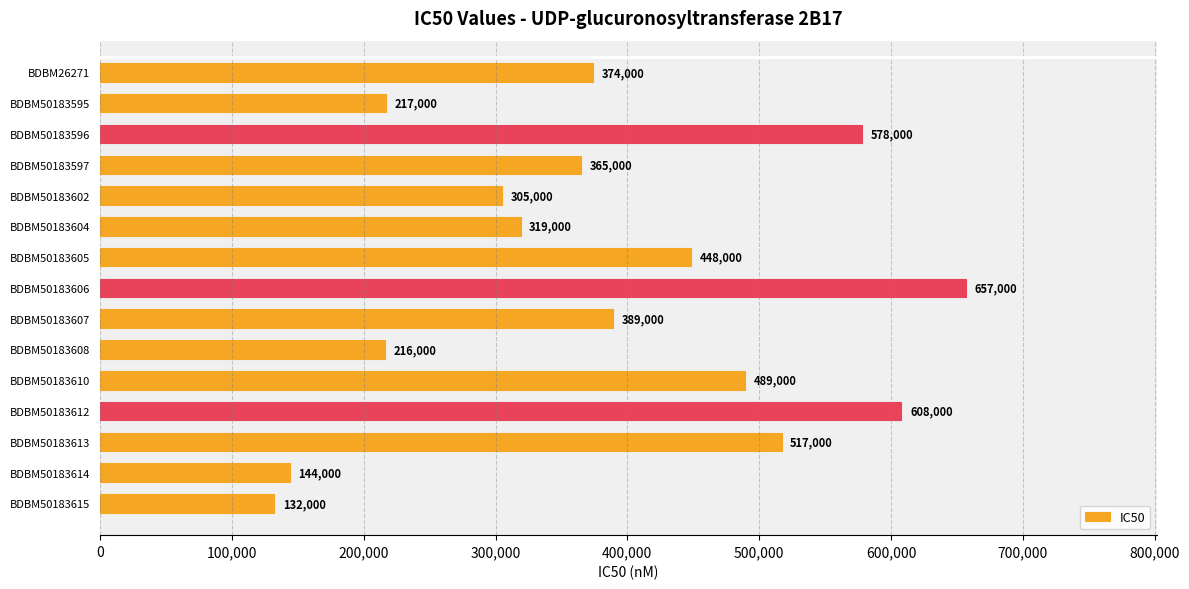

List the labels in order of value, smallest first.

BDBM50183615, BDBM50183614, BDBM50183608, BDBM50183595, BDBM50183602, BDBM50183604, BDBM50183597, BDBM26271, BDBM50183607, BDBM50183605, BDBM50183610, BDBM50183613, BDBM50183596, BDBM50183612, BDBM50183606